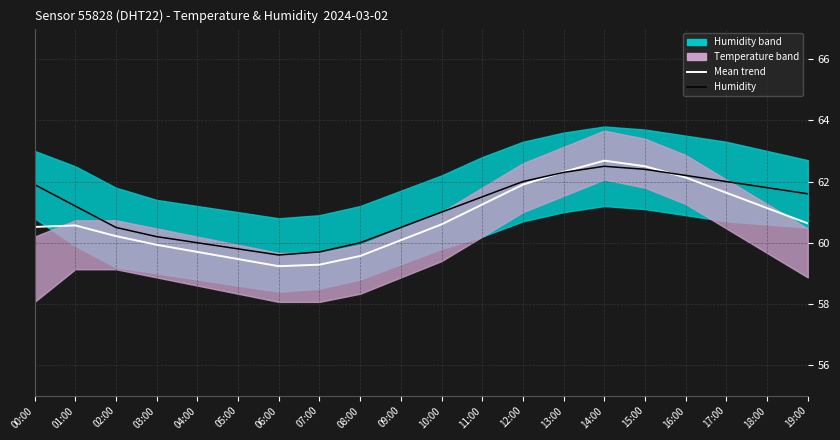

Between 03:00 and 16:00, which series saw the biggest shift?

Mean trend